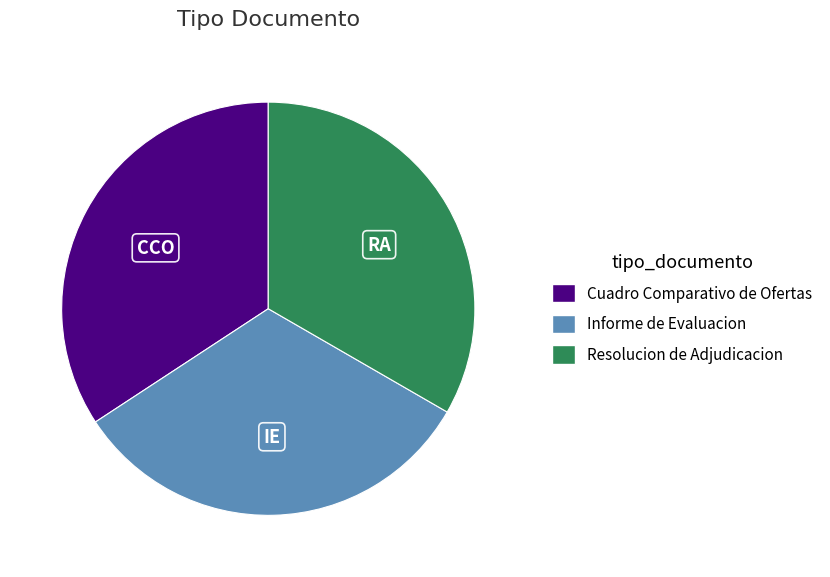

Rank the categories by value from lowest to highest.

Informe de Evaluacion, Resolucion de Adjudicacion, Cuadro Comparativo de Ofertas